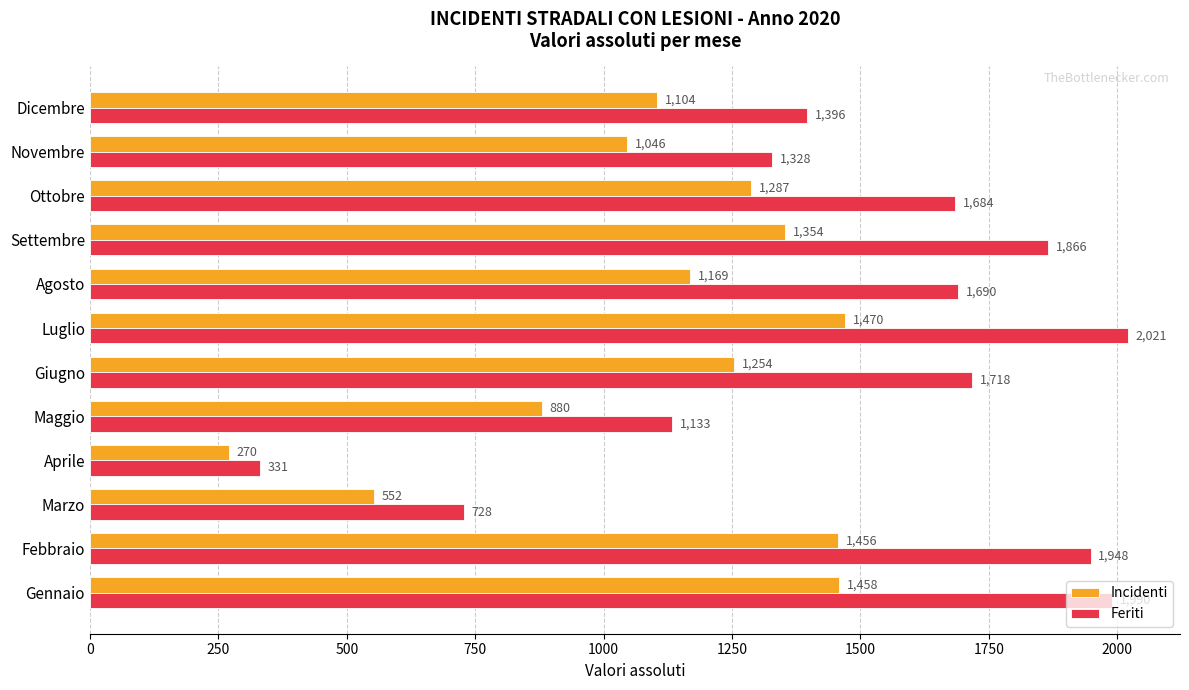

What is the smallest value displayed?

270